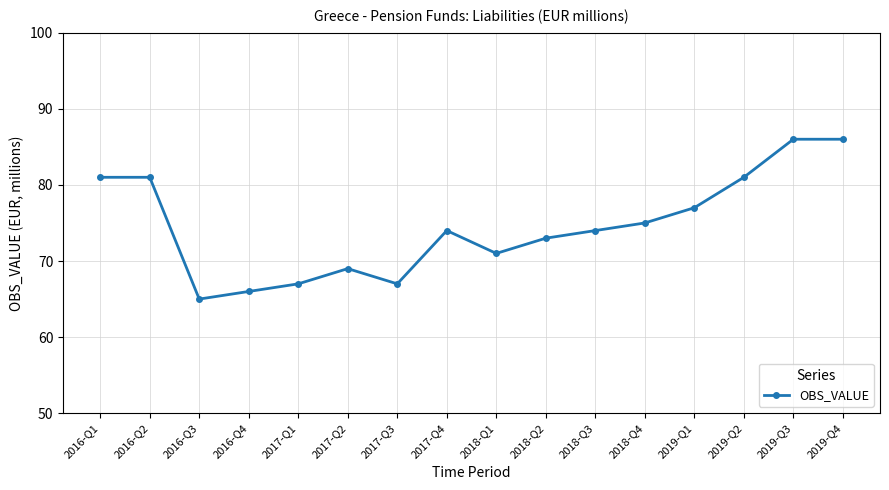

What is the ratio of the value at 2017-Q3 to the value at 2019-Q3?

0.8